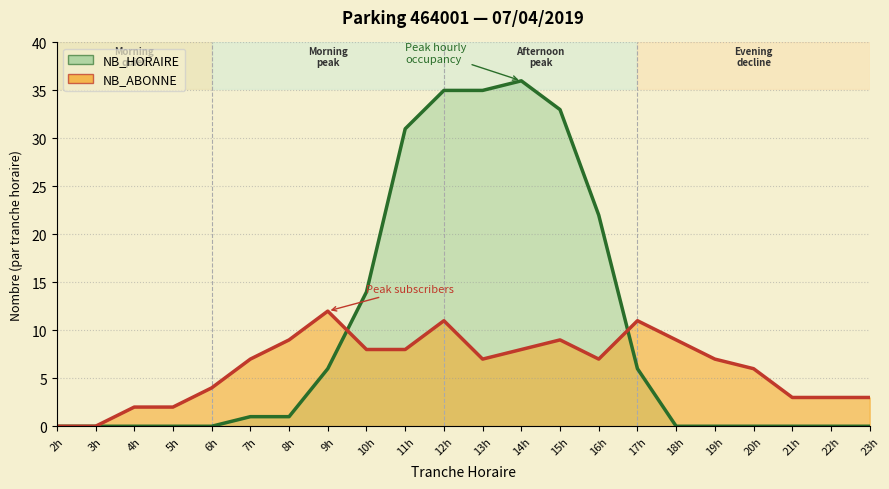

Which category has the highest value across all series?

14h